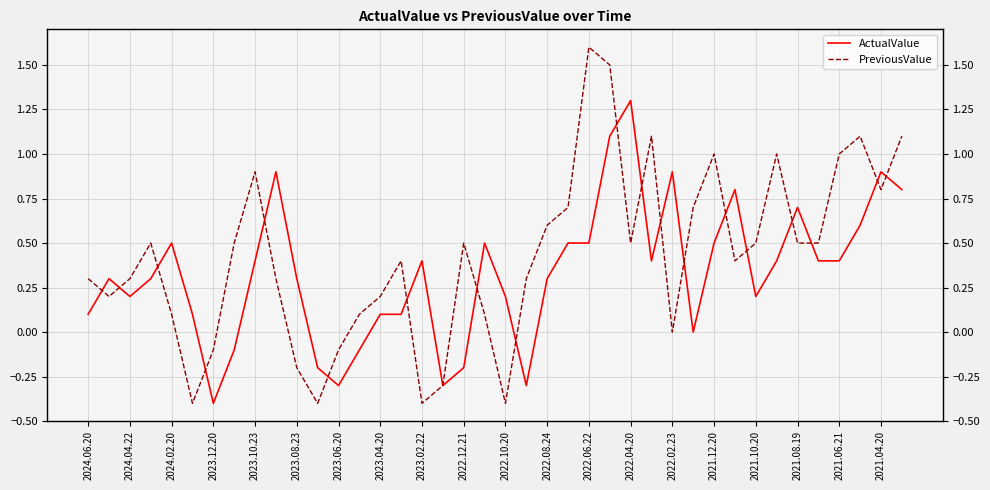

How many data points in PreviousValue are less than 0?

8